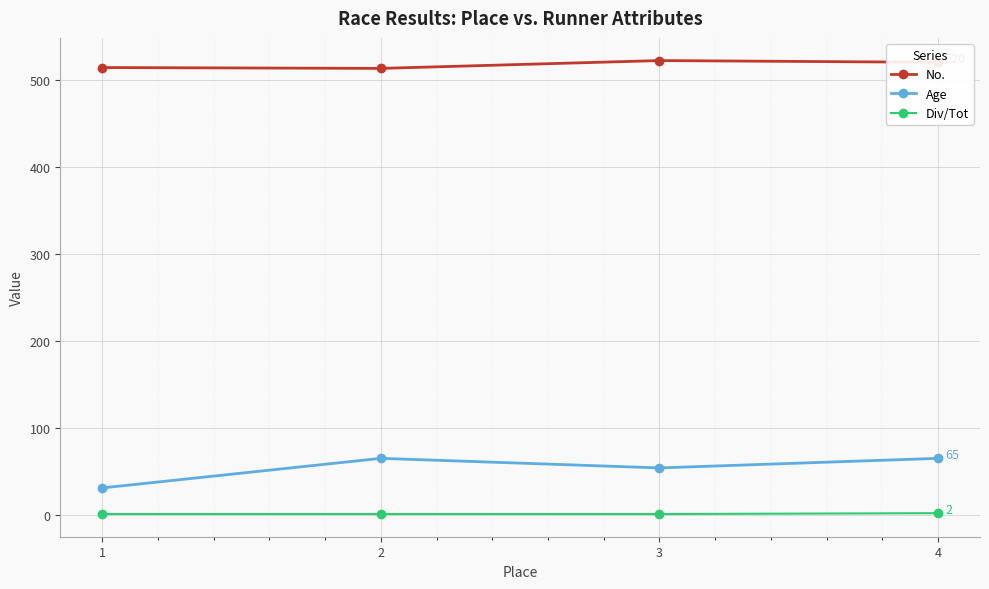

True or false: No. and Div/Tot cross at least once.

False